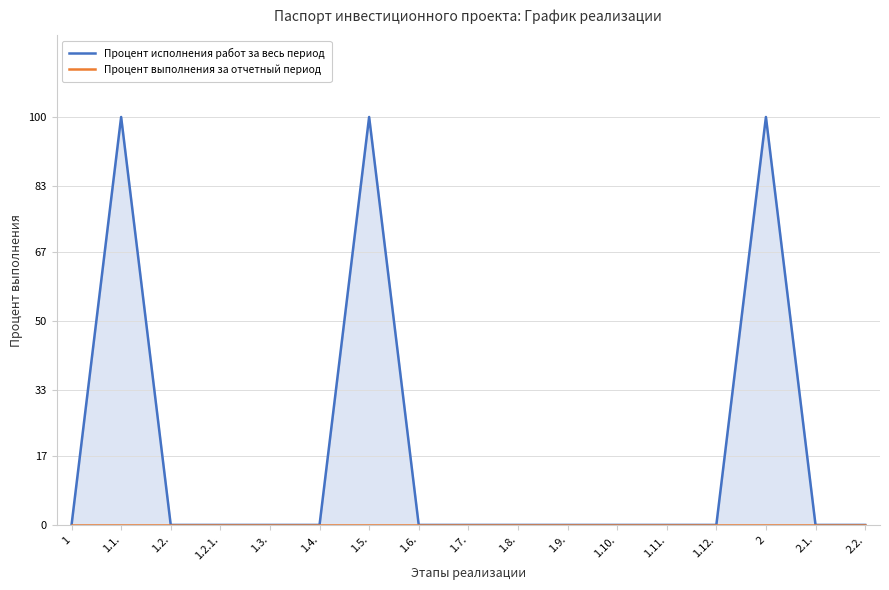

Reading left to right, list all the values displayed in this chart.

Процент исполнения работ за весь период: 0	100	0	0	0	0	100	0	0	0	0	0	0	0	100	0	0
Процент выполнения за отчетный период: 0	0	0	0	0	0	0	0	0	0	0	0	0	0	0	0	0